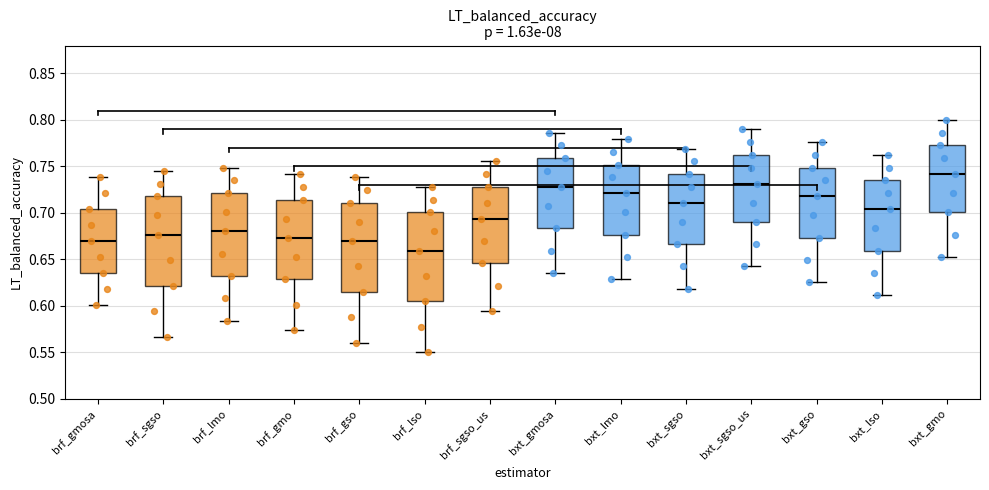

Which box's median line is the highest?

bxt_gmo